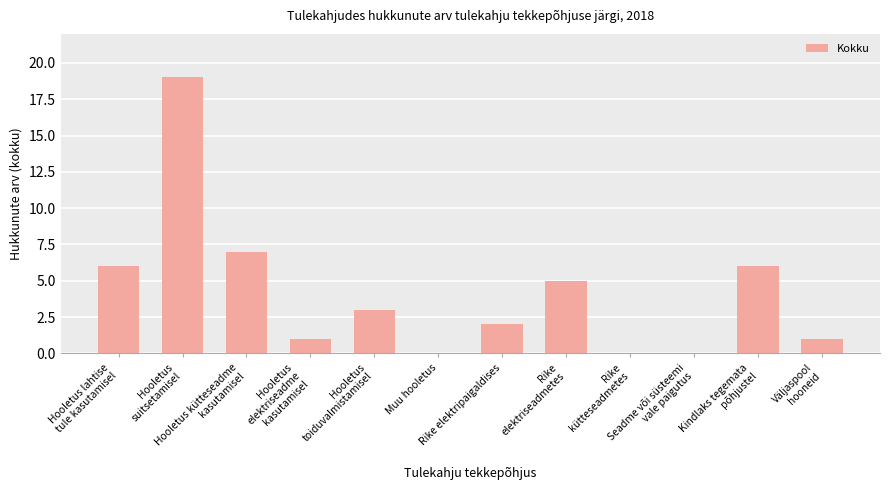

How many distinct data groups are displayed?

1